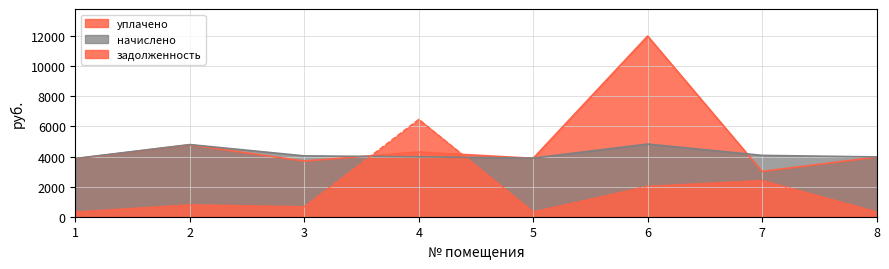

How many interior local peaks does the задолженность series have?

3